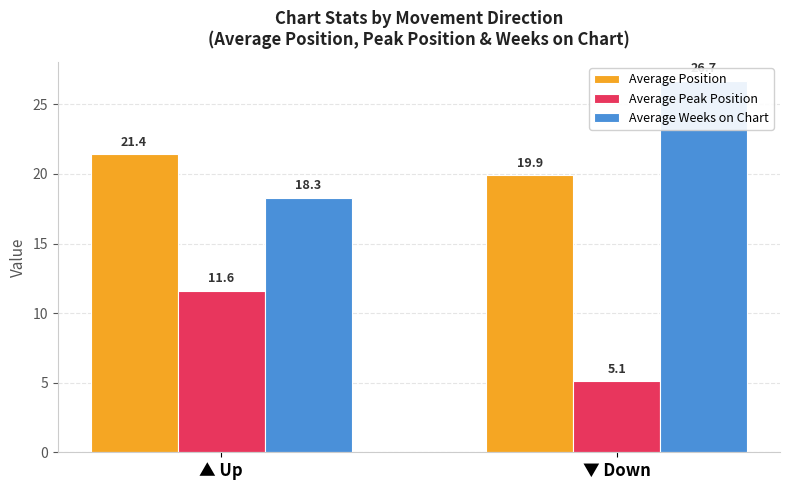

Is the value of Average Position at ▲ Up greater than the value of Average Weeks on Chart at ▼ Down?

No